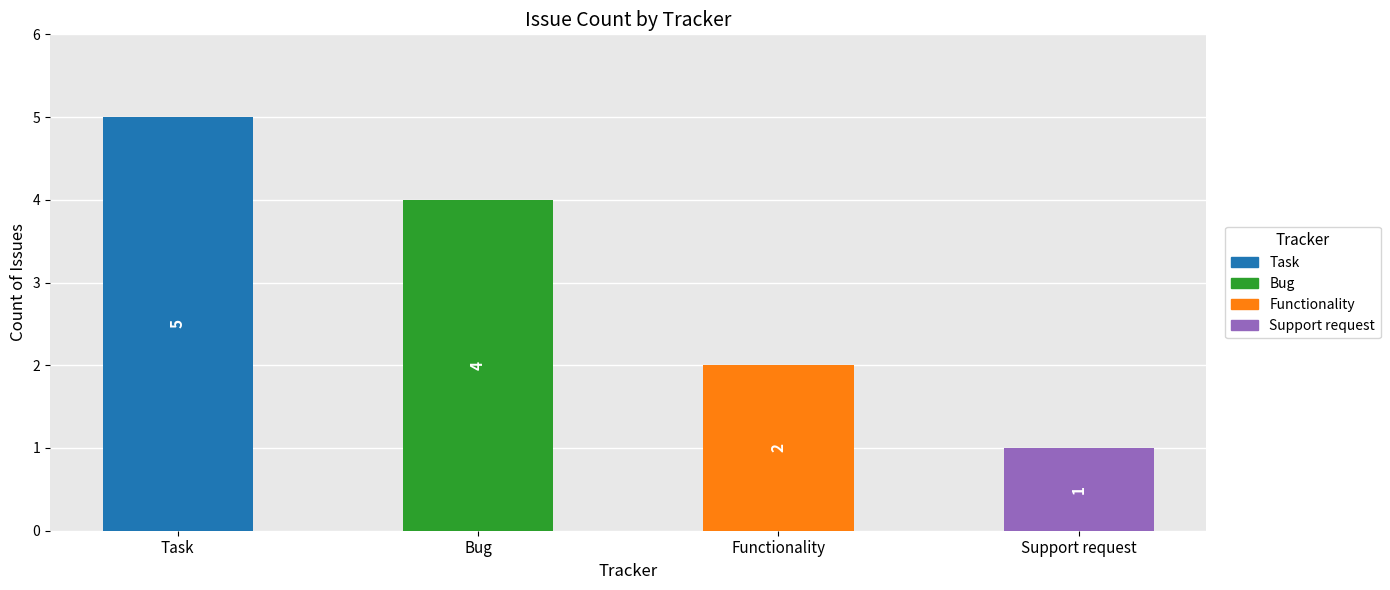

The chart shows a value of 1 at Support request. True or false?

True